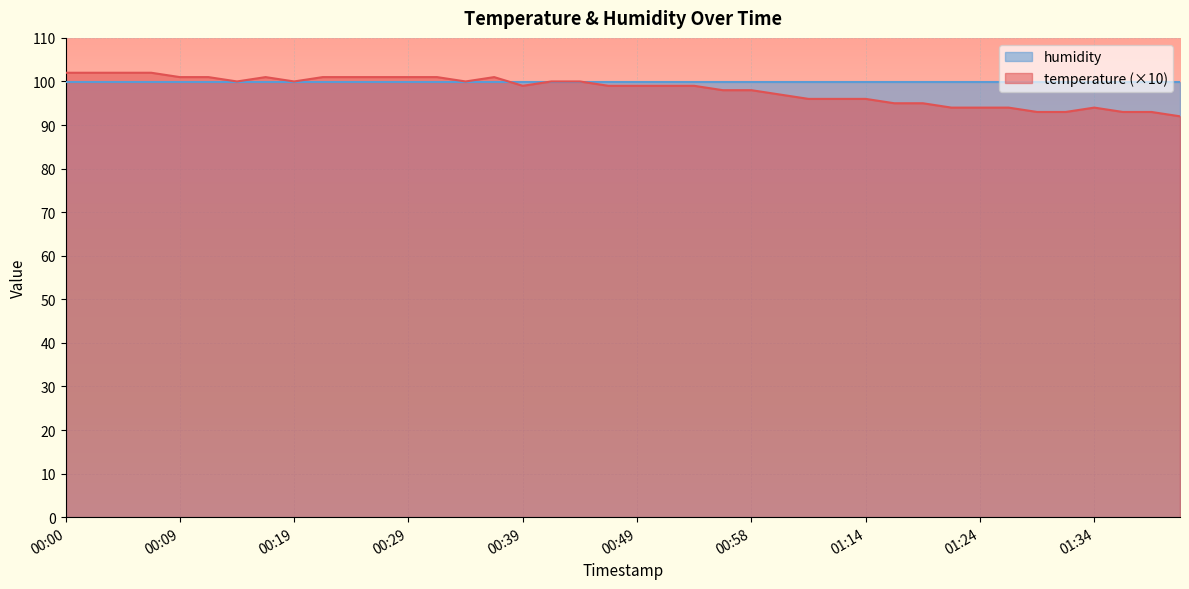

How many data points does each series have?

40